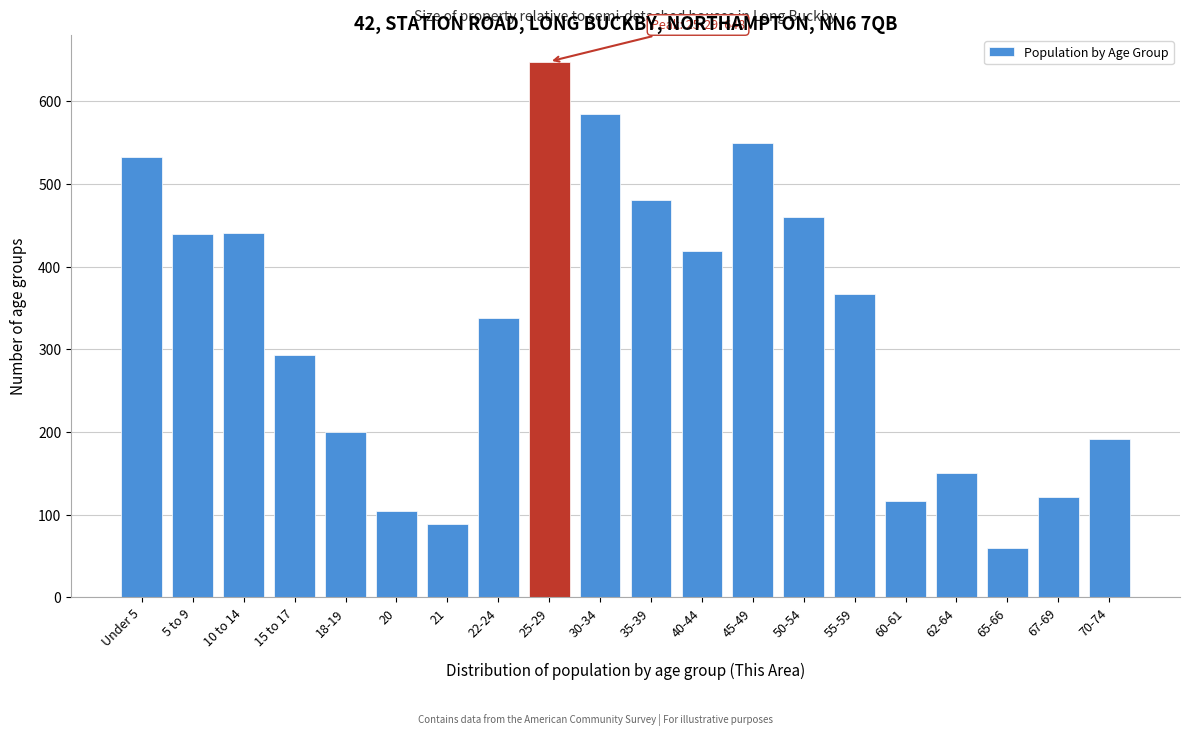

What is the smallest value displayed?

60